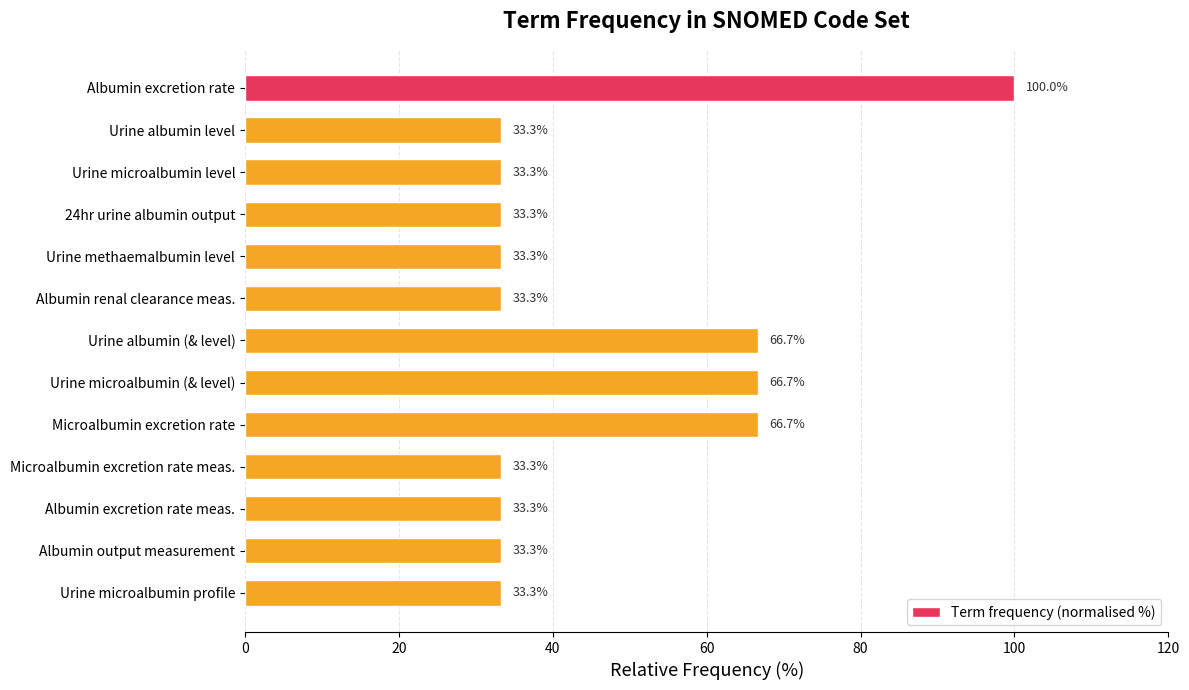

Reading bottom to top, what are all the values shown in this chart?

Urine microalbumin profile=33.3	Albumin output measurement=33.3	Albumin excretion rate meas.=33.3	Microalbumin excretion rate meas.=33.3	Microalbumin excretion rate=66.7	Urine microalbumin (& level)=66.7	Urine albumin (& level)=66.7	Albumin renal clearance meas.=33.3	Urine methaemalbumin level=33.3	24hr urine albumin output=33.3	Urine microalbumin level=33.3	Urine albumin level=33.3	Albumin excretion rate=100.0